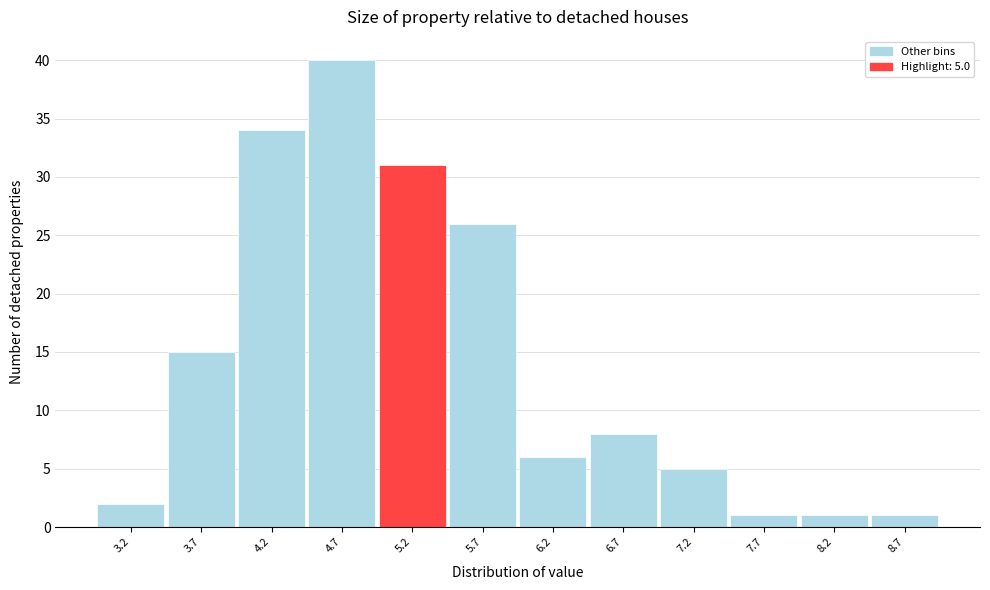

Which range on the x-axis has the tallest bar?

4.45 to 4.95